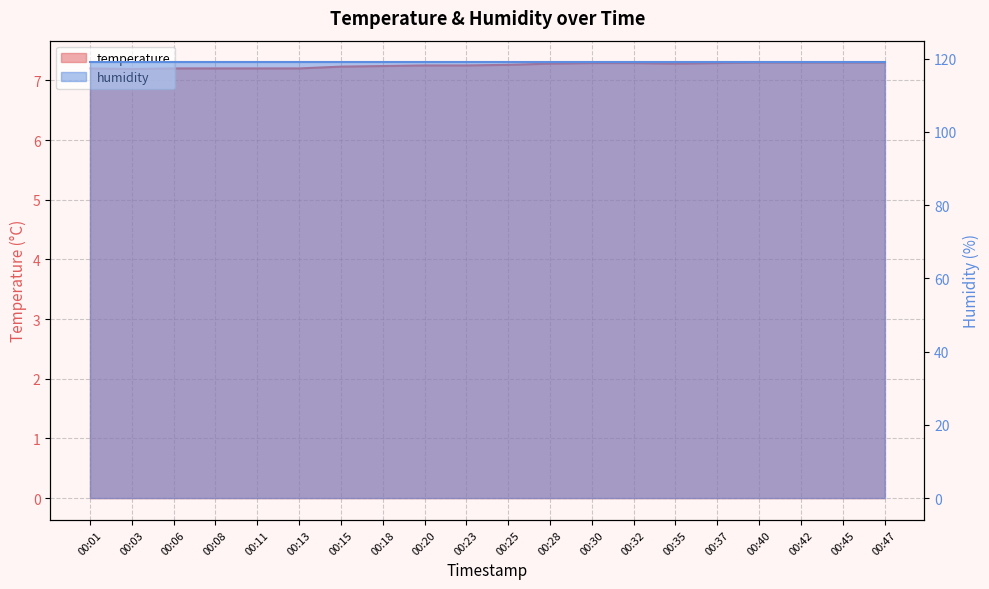

What is the approximate value at 00:45?

7.3